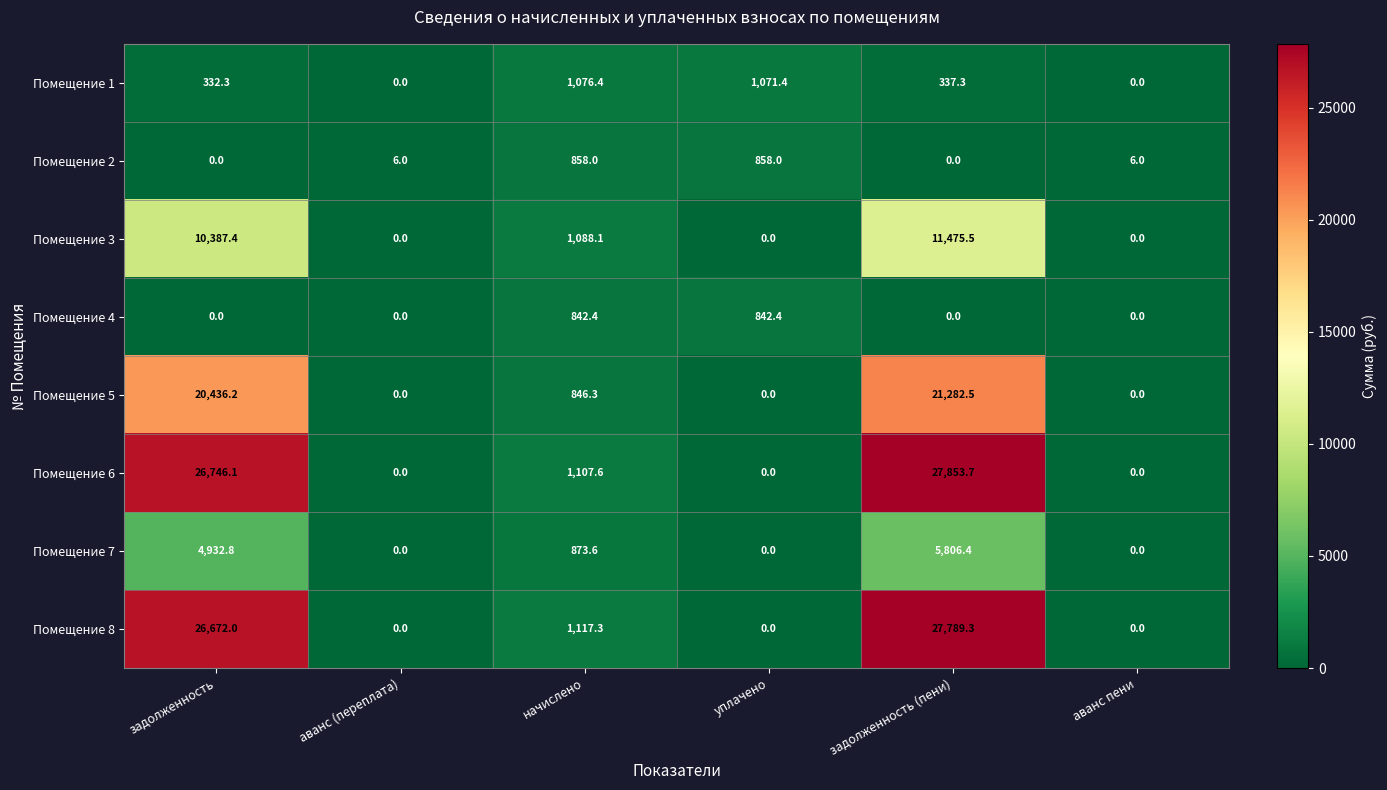

Where does the Помещение 5 series first go above 846?

задолженность